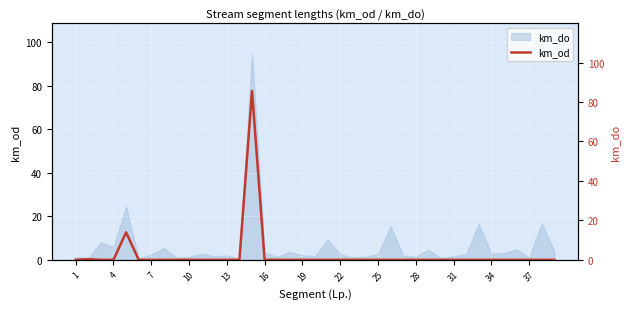

True or false: the data shows 0.0 at 25.

True